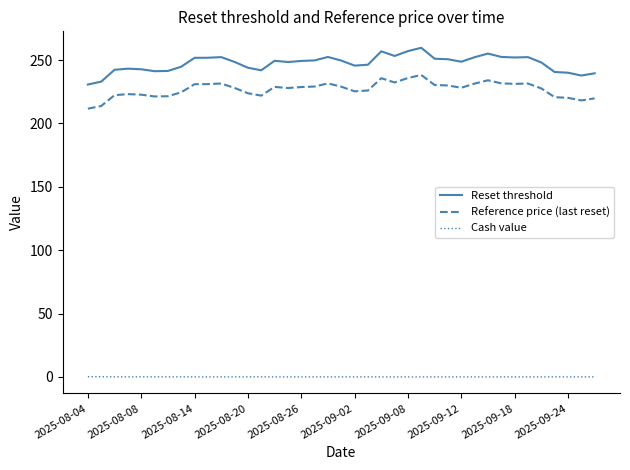

Which series has the widest spread of values?

Reset threshold